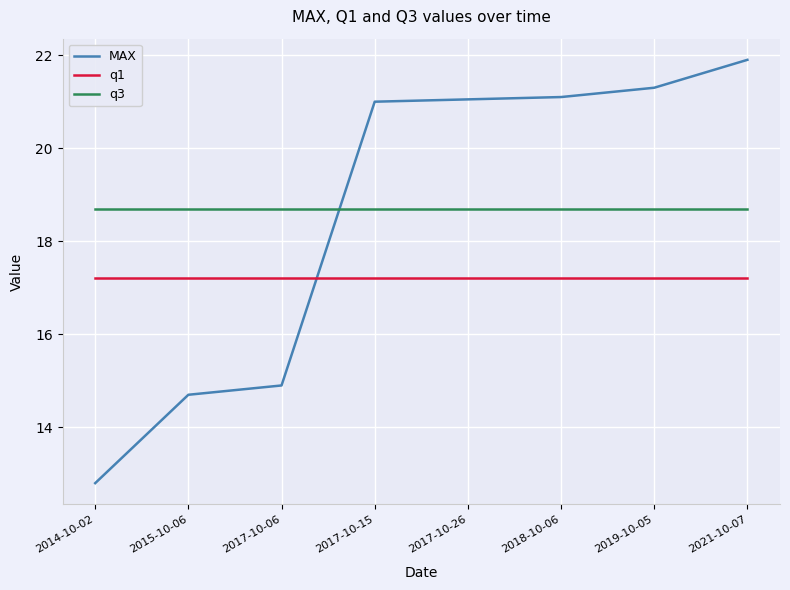

What is the approximate value of MAX at 2018-10-06?

21.1